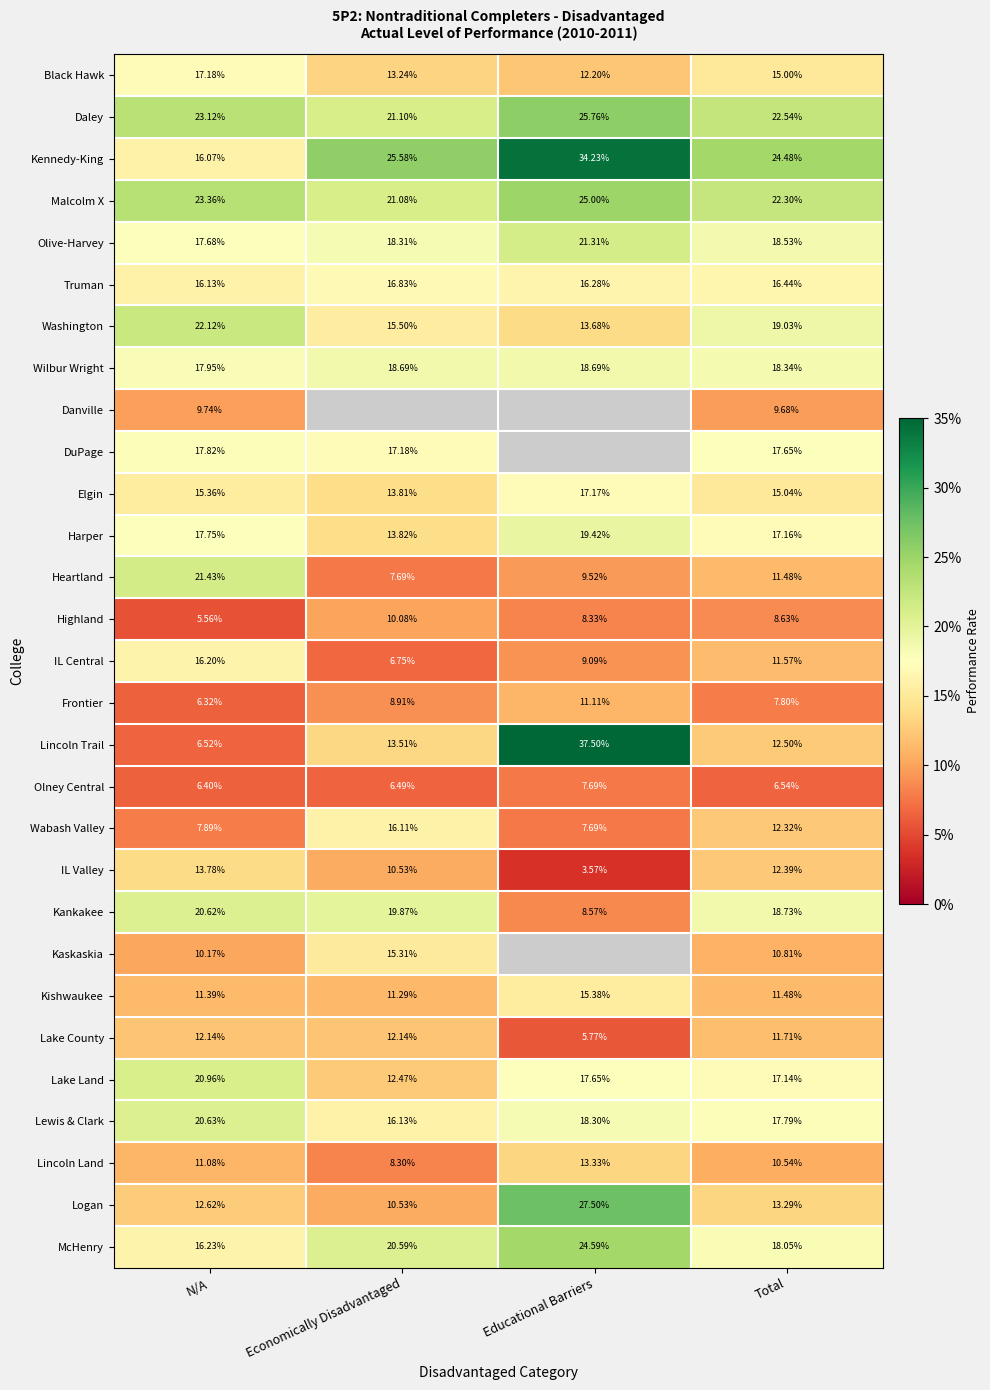

Rank the categories by Elgin value from lowest to highest.

Economically Disadvantaged, Total, N/A, Educational Barriers